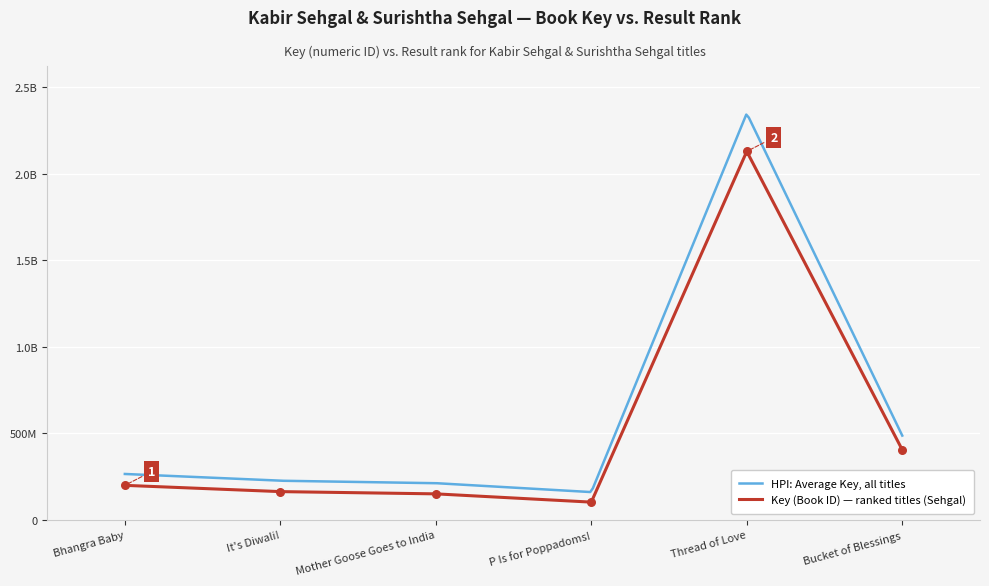

What is the change in value from P Is for Poppadoms! to Thread of Love?

+2028888860